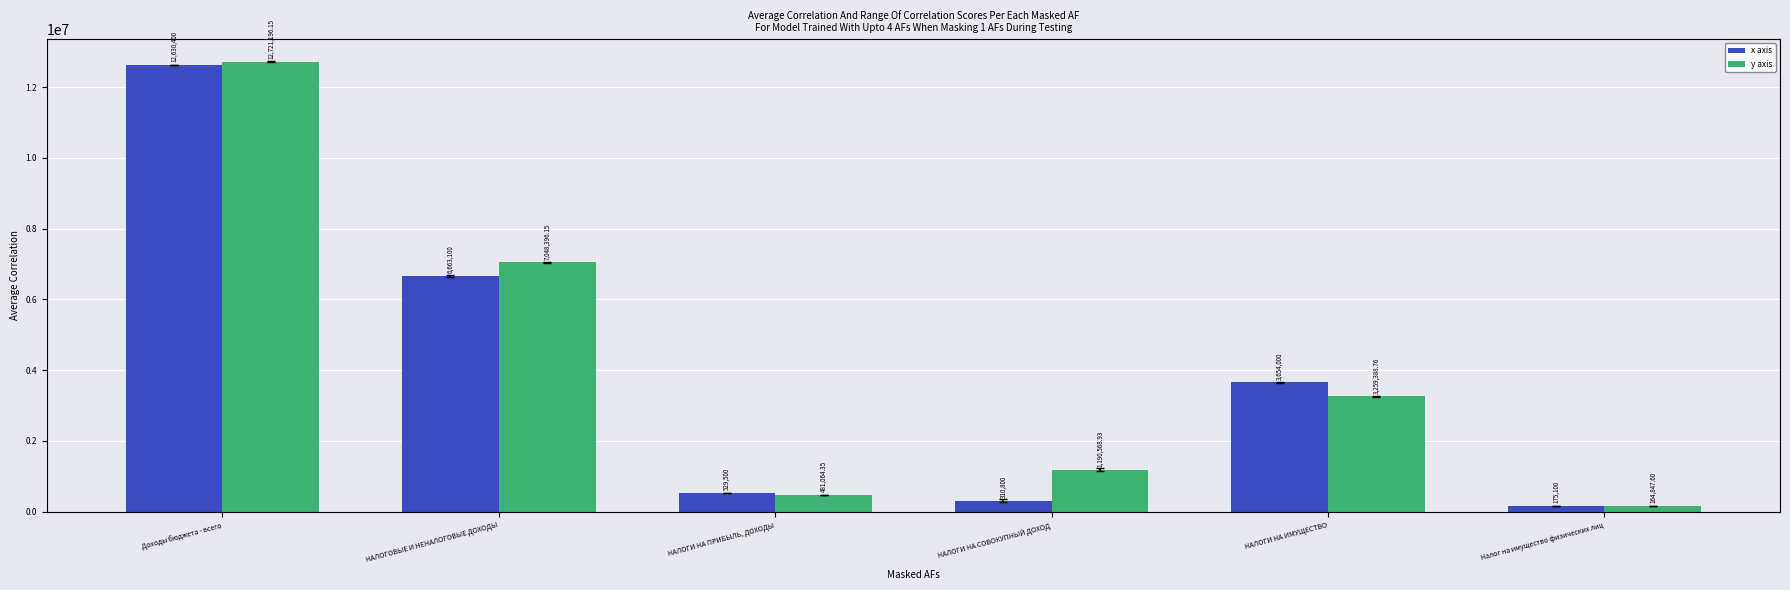

What is the sum of the x axis values at Доходы бюджета - всего and НАЛОГИ НА СОВОКУПНЫЙ ДОХОД?

12941200.0